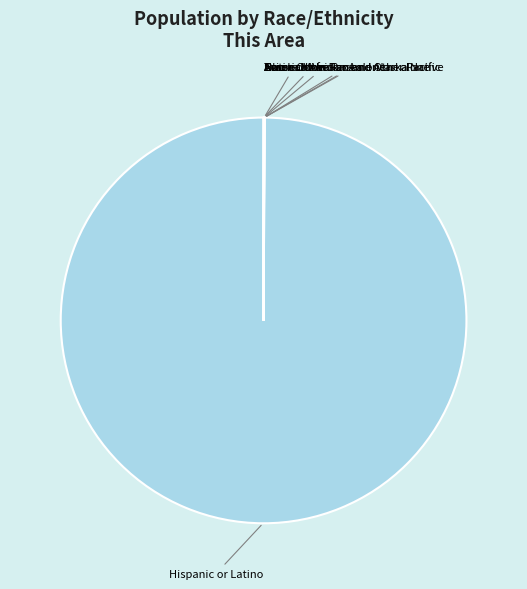

Is it true that Hispanic or Latino is 100% of the pie?

True